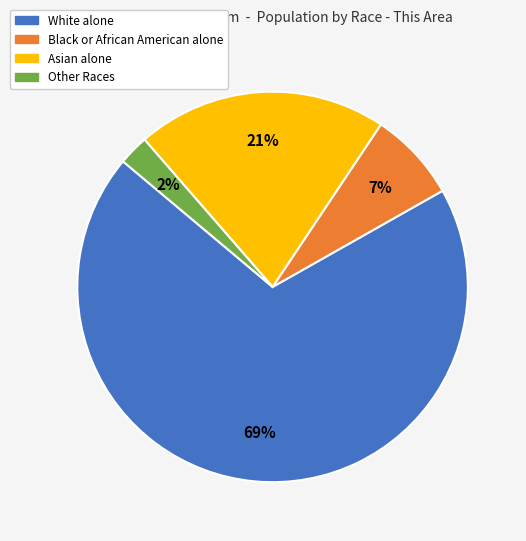

Is it true that Black or African American alone is 19% of the pie?

False